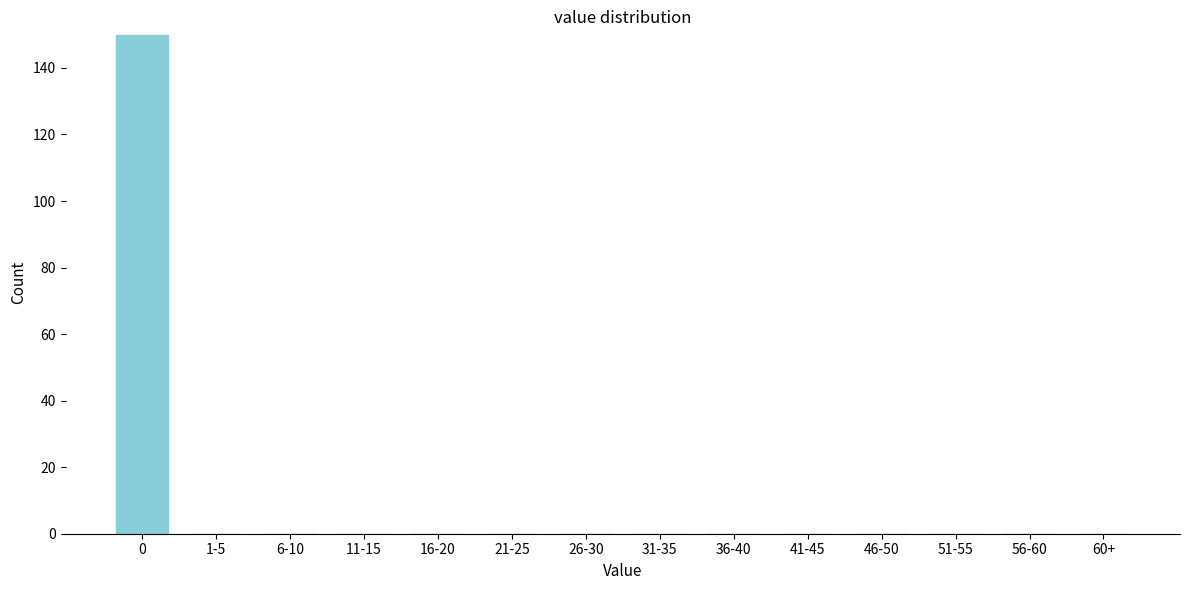

Reading left to right, list all the values displayed in this chart.

0=150	1-5=0	6-10=0	11-15=0	16-20=0	21-25=0	26-30=0	31-35=0	36-40=0	41-45=0	46-50=0	51-55=0	56-60=0	60+=0